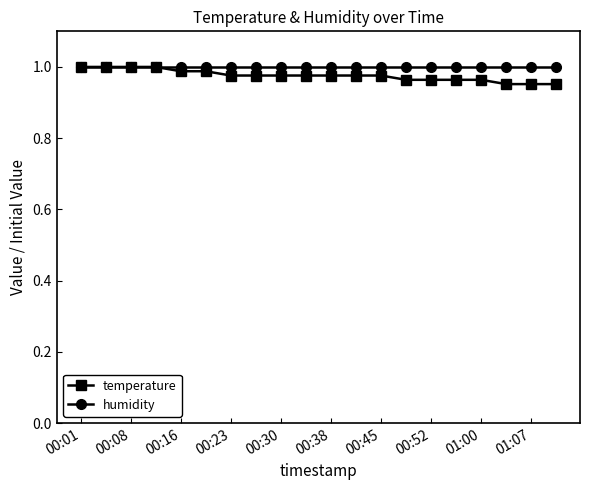

Rank the series by their average value, from lowest to highest.

temperature, humidity